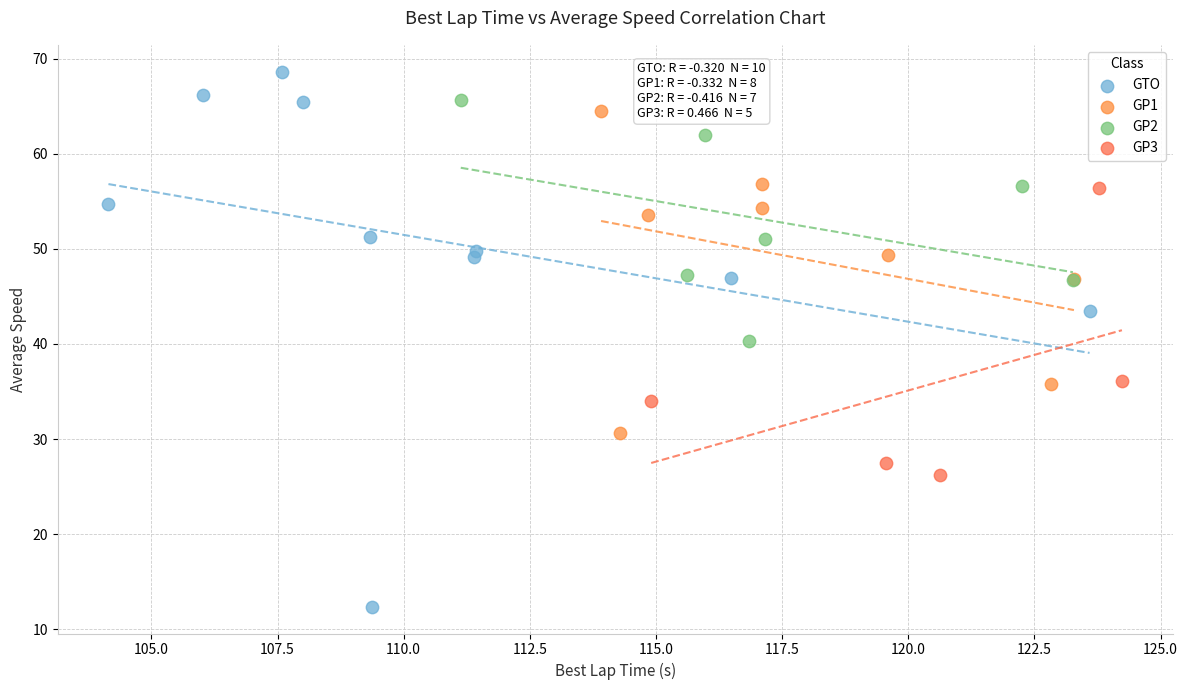

Which series reaches the minimum Y coordinate?

GTO